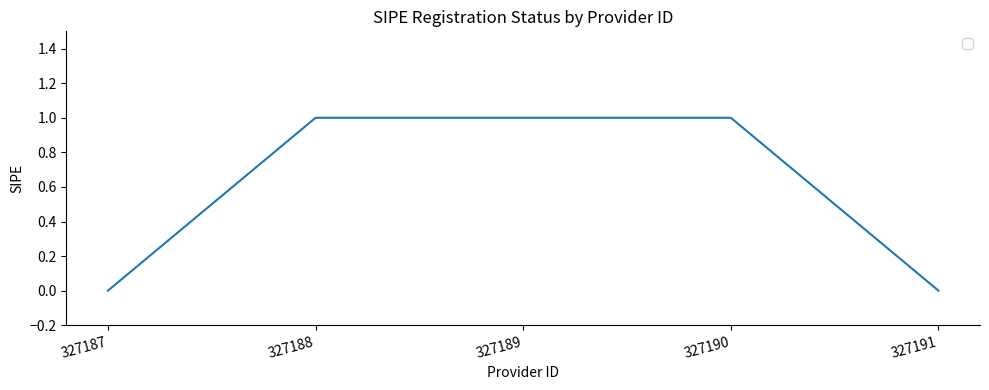

What is the sum of all values?

3